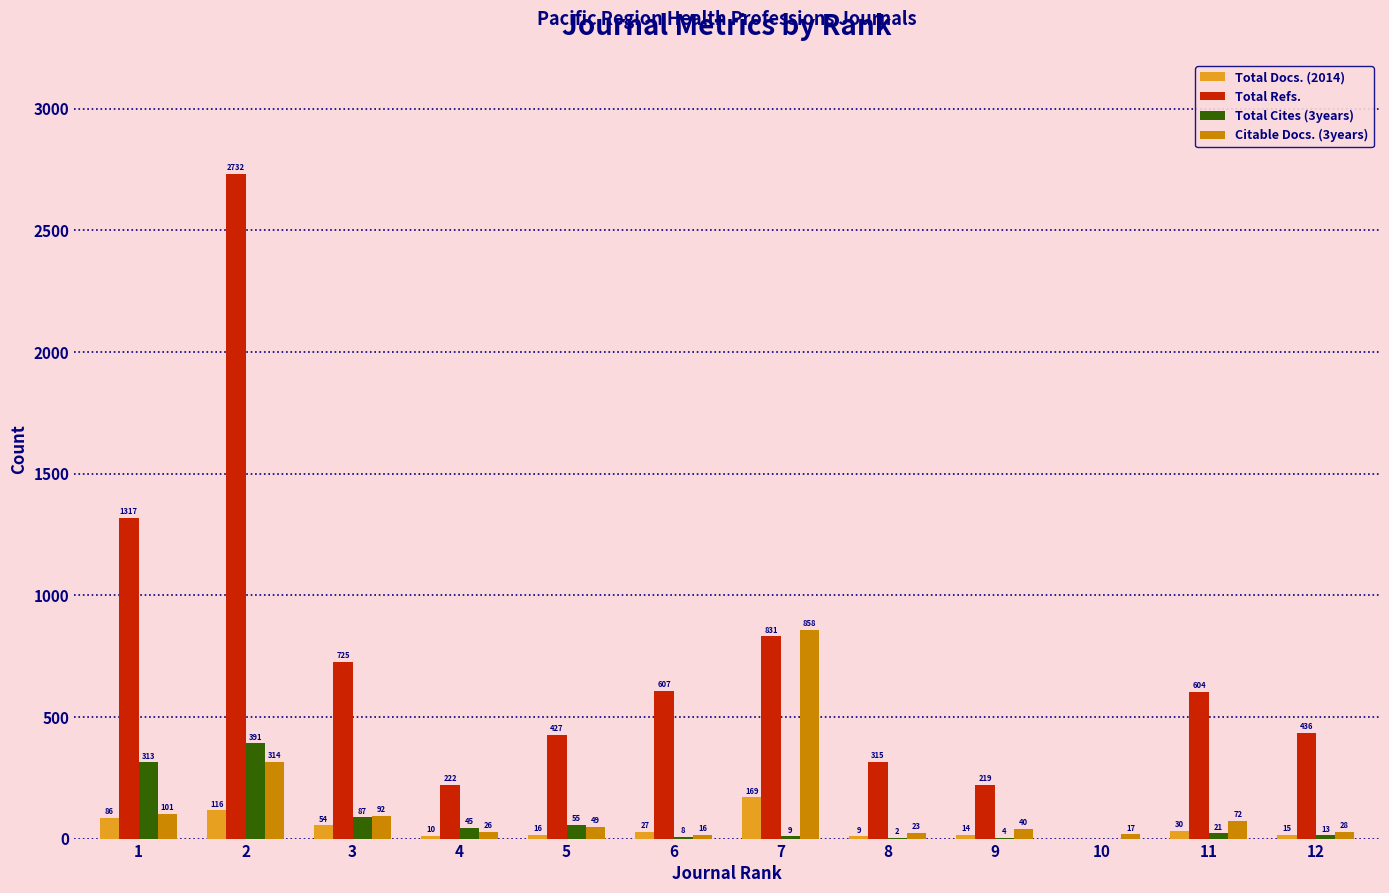

Which series has the widest spread of values?

Total Refs.